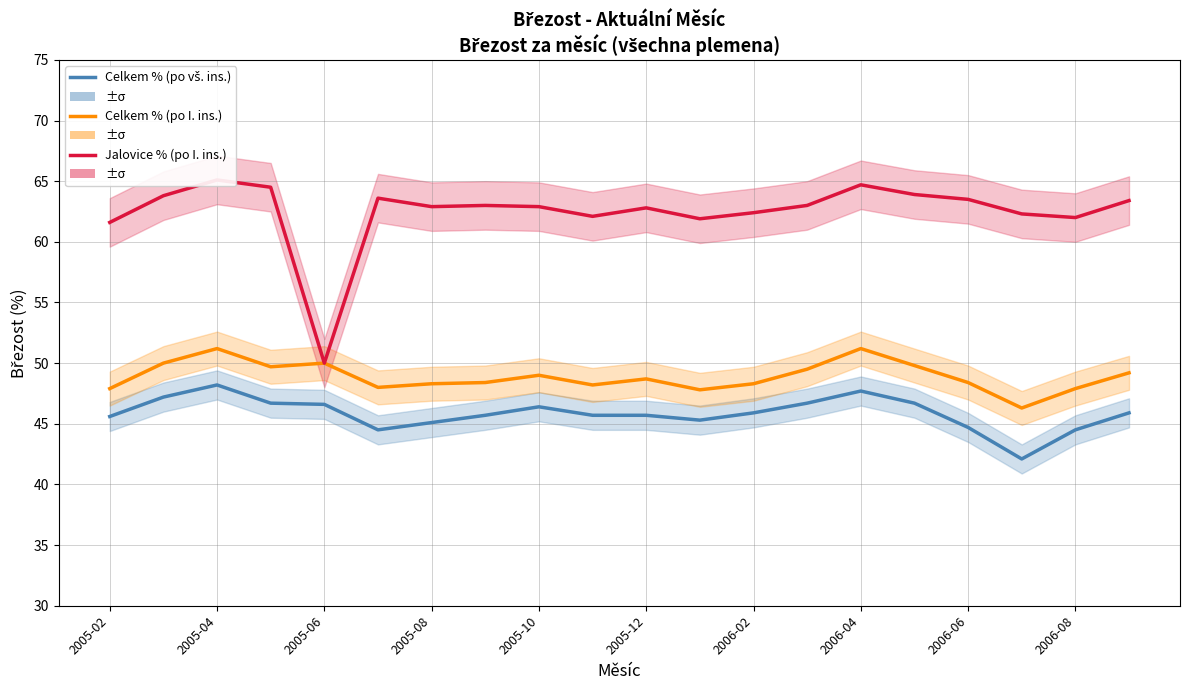

What is the average value of the Celkem % (po vš. ins.) series?

45.8